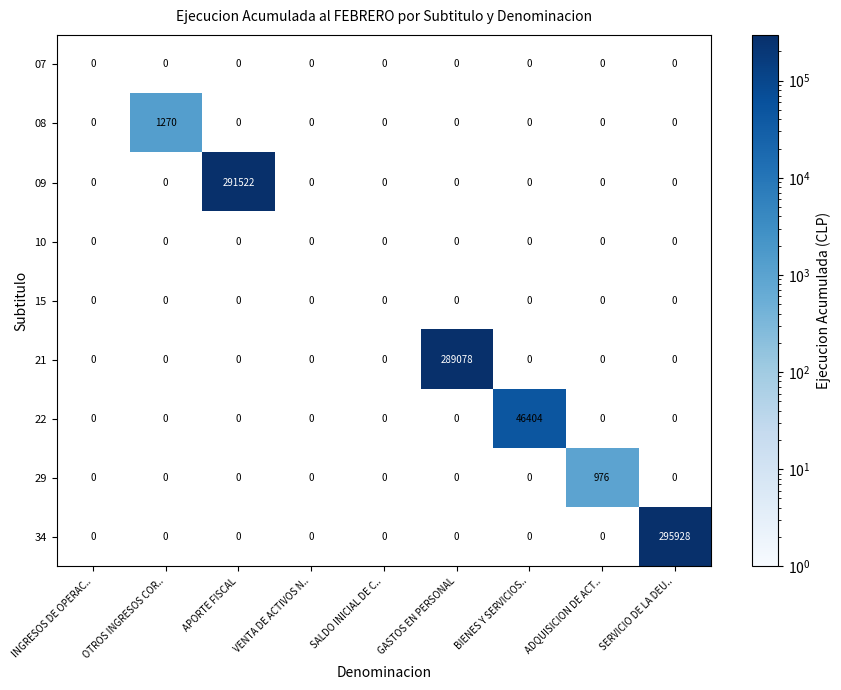

Which series has the largest range (max minus min)?

34